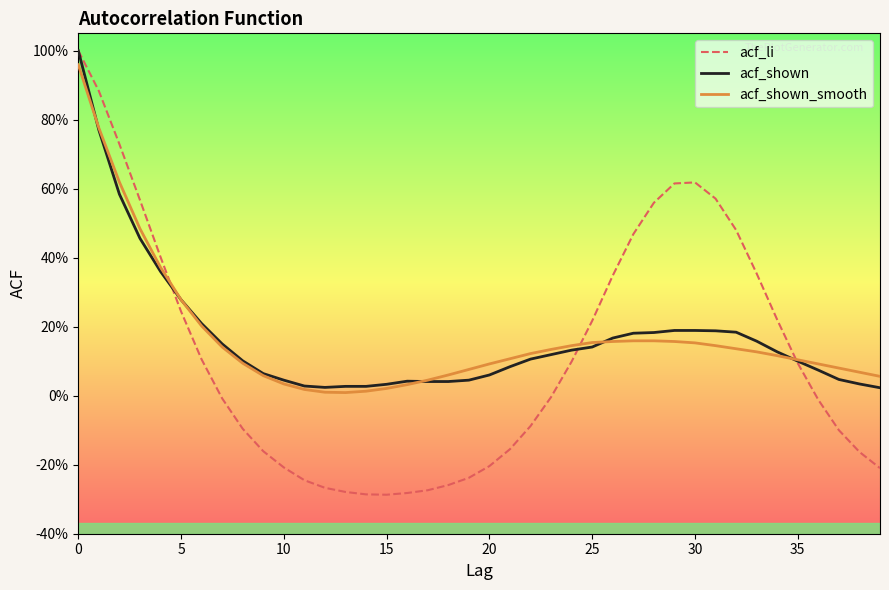

In acf_shown, how many points are lower than both neighbors (excluding endpoints)?

1